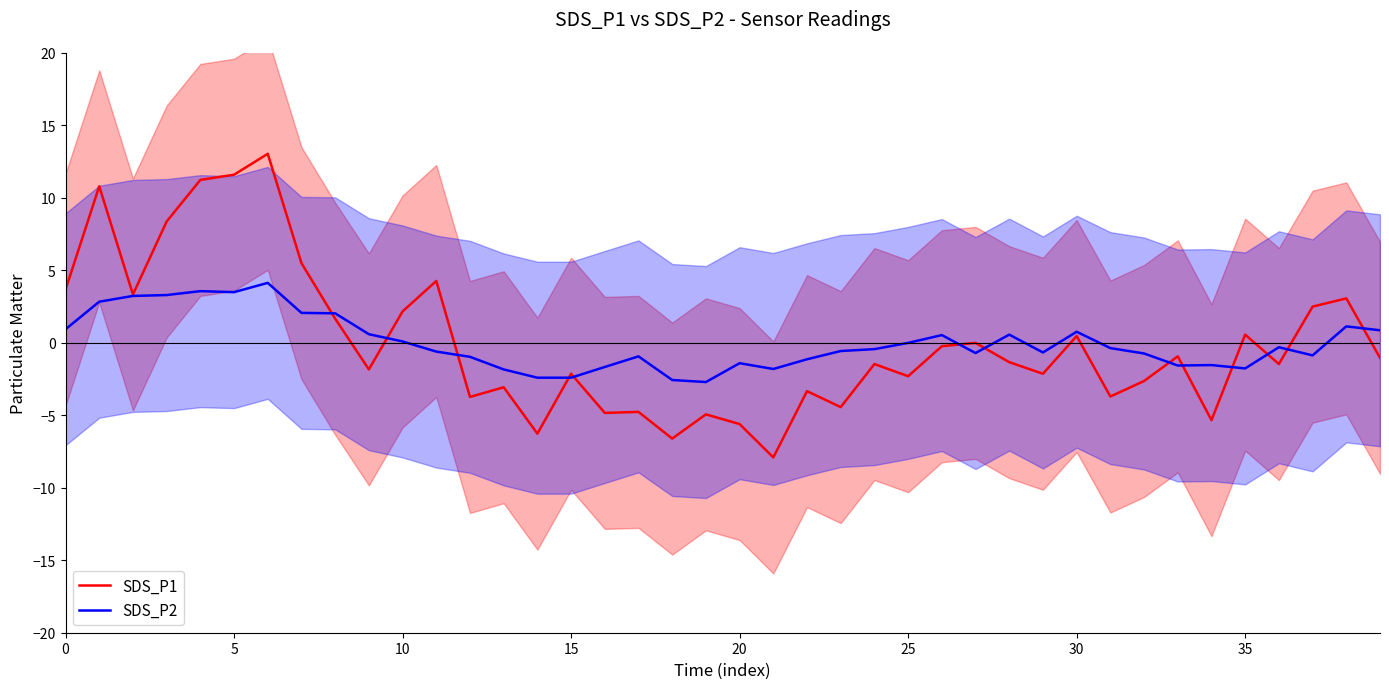

Reading left to right, what are all the values shown in this chart?

SDS_P1: 3.7	10.8	3.3	8.4	11.2	11.6	13.0	5.5	1.7	-1.8	2.2	4.3	-3.7	-3.1	-6.3	-2.1	-4.8	-4.8	-6.6	-4.9	-5.6	-7.9	-3.3	-4.4	-1.5	-2.3	-0.2	-0.0	-1.3	-2.1	0.5	-3.7	-2.6	-0.9	-5.3	0.6	-1.5	2.5	3.1	-1.0
SDS_P2: 0.9	2.8	3.2	3.3	3.6	3.5	4.1	2.1	2.0	0.6	0.1	-0.6	-1.0	-1.8	-2.4	-2.4	-1.7	-0.9	-2.6	-2.7	-1.4	-1.8	-1.1	-0.6	-0.4	-0.0	0.5	-0.7	0.6	-0.7	0.8	-0.4	-0.7	-1.6	-1.5	-1.8	-0.3	-0.9	1.1	0.9